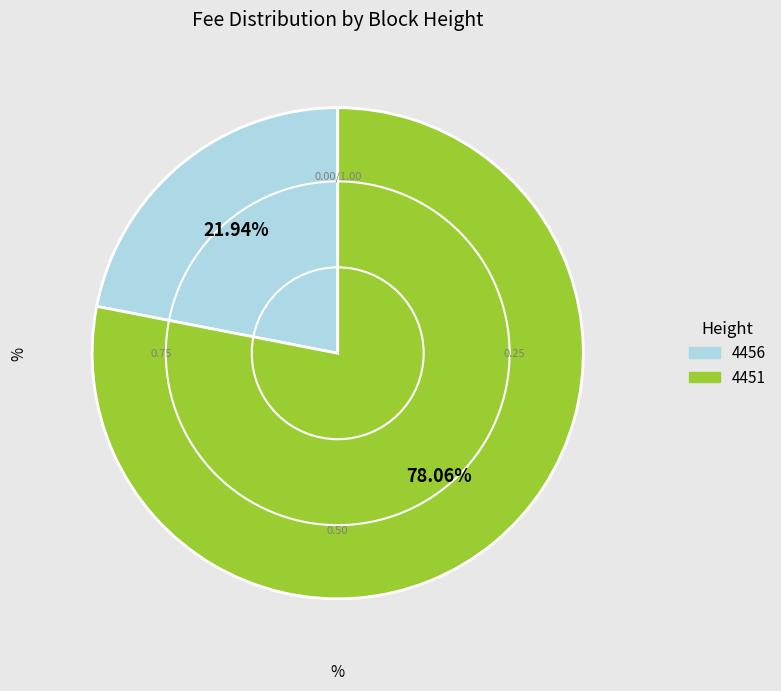

How many segments does this pie chart have?

2